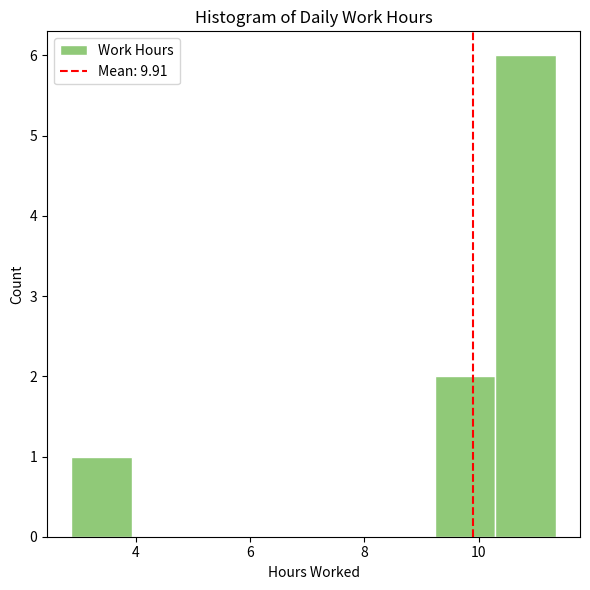

Which range on the x-axis has the tallest bar?

10.2 to 11.4